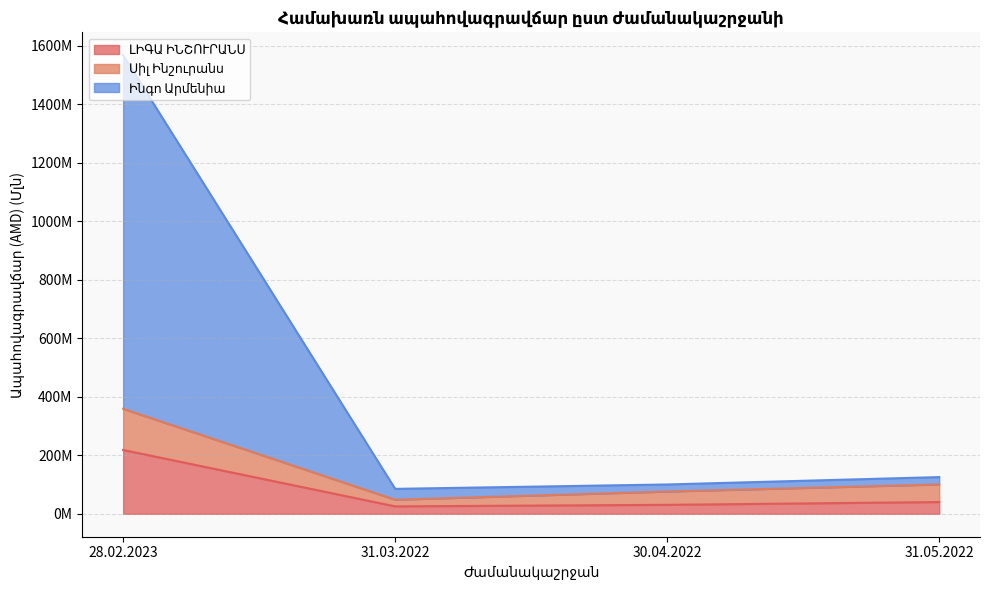

True or false: Սիլ Ինշուրանս has a value of 358.9 at 28.02.2023.

True